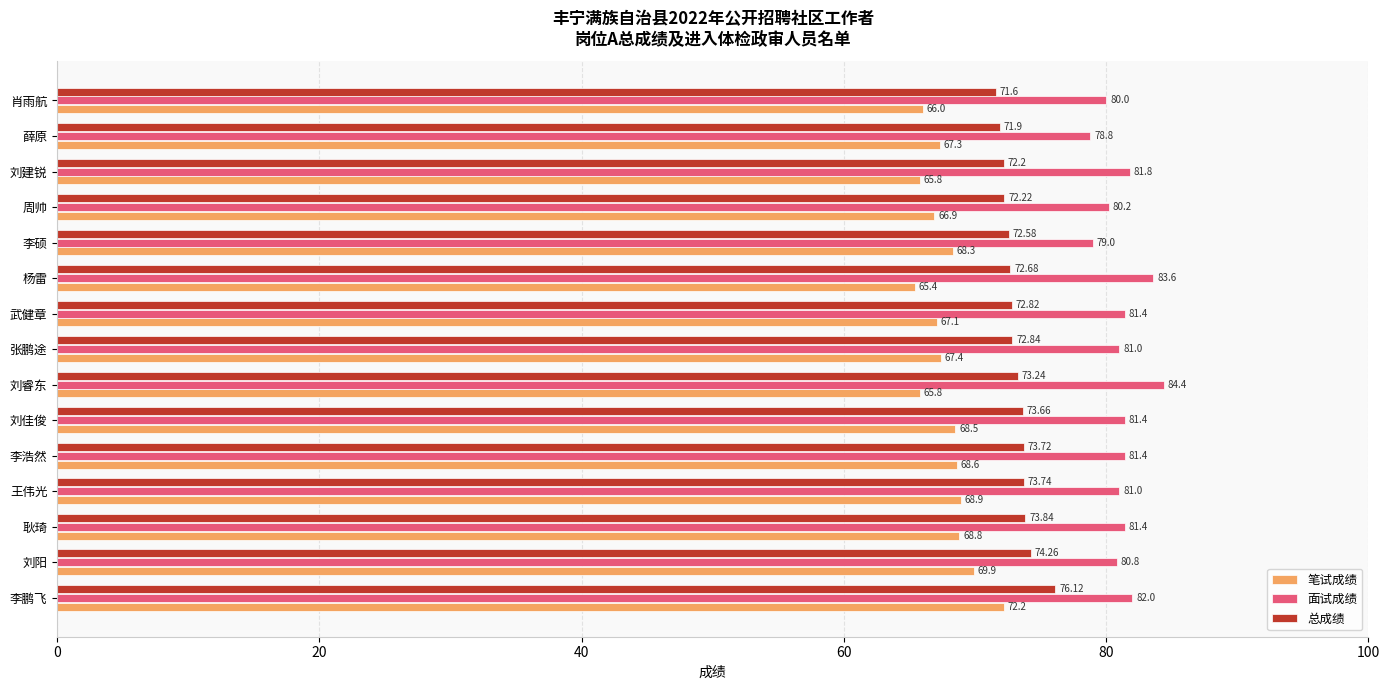

What is the highest value of the 面试成绩 series?

84.4